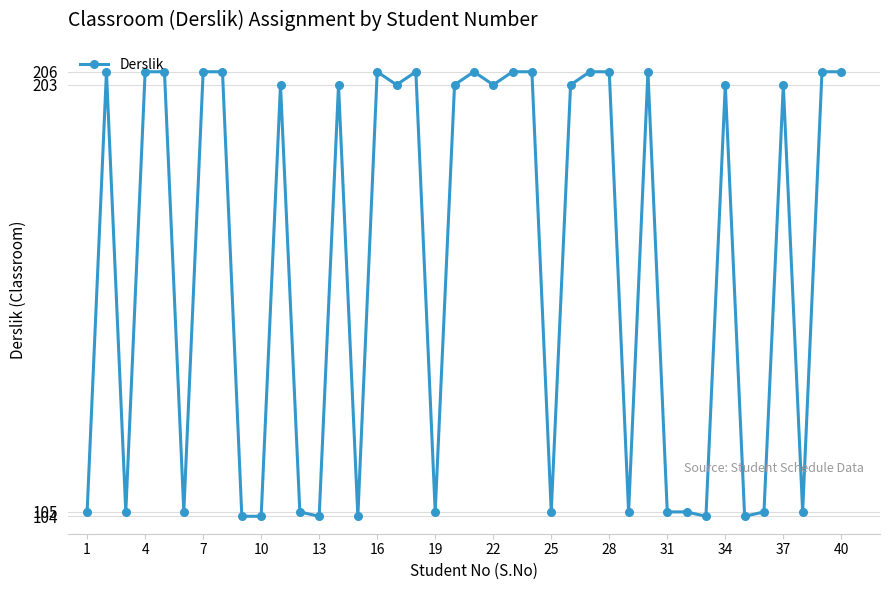

What is the minimum value shown in the chart?

104